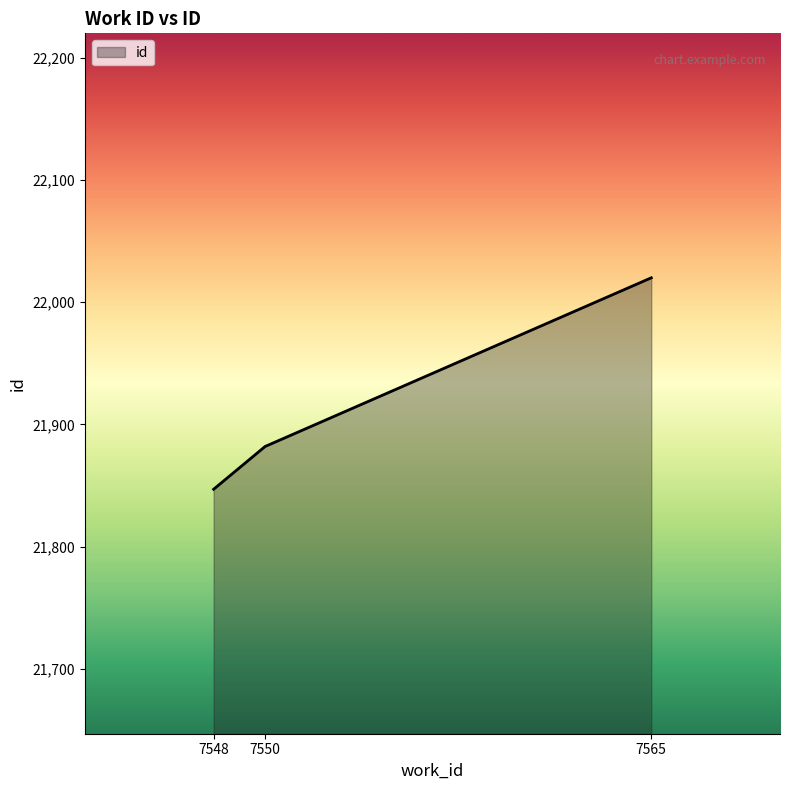

What is the minimum value shown in the chart?

21847